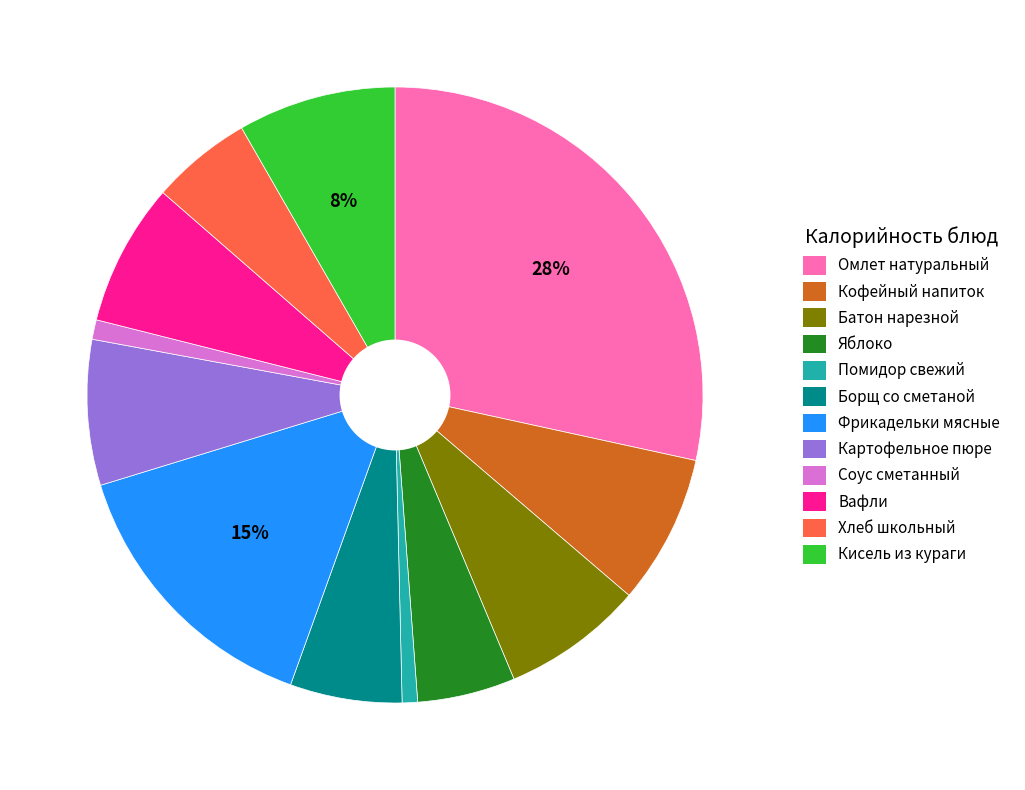

What is the largest slice in the pie chart?

Омлет натуральный